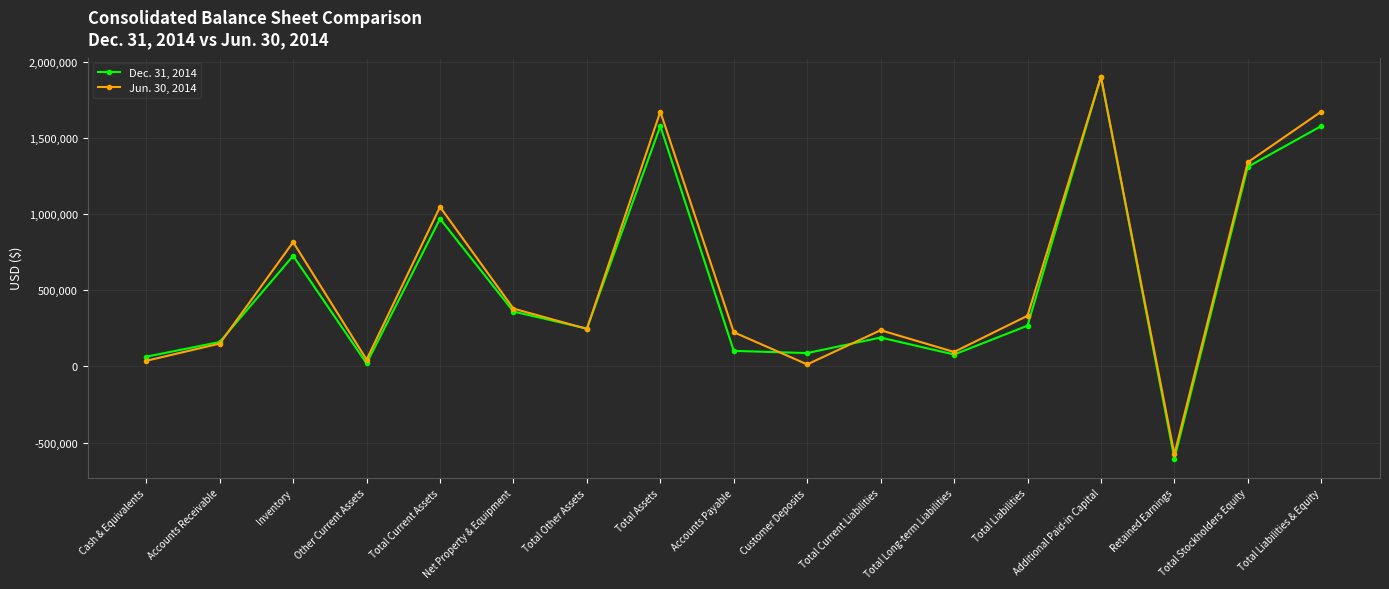

What is the difference between the highest and lowest values at Total Current Assets?

77507